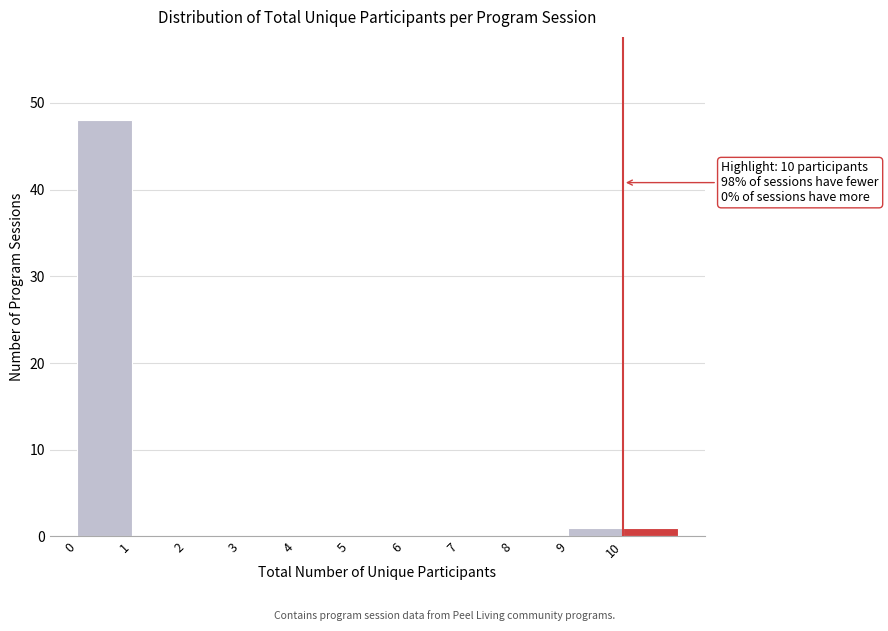

Which range on the x-axis has the tallest bar?

0 to 1